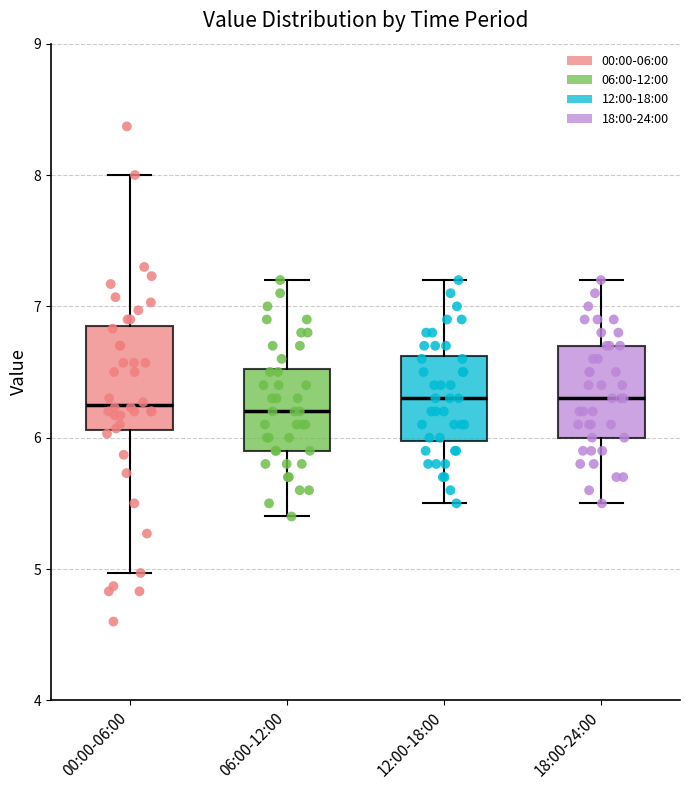

Reading left to right, read every box against the y-axis: the position of its median line, the range the box covers, and the ends of its whiskers. The values are not printed on the chart, so give them approximately, as read against the axis.

00:00-06:00: median 6.3, box 6.1 to 6.8, whiskers 5.0 to 8.0
06:00-12:00: median 6.2, box 5.9 to 6.5, whiskers 5.4 to 7.2
12:00-18:00: median 6.3, box 6.0 to 6.6, whiskers 5.5 to 7.2
18:00-24:00: median 6.3, box 6.0 to 6.7, whiskers 5.5 to 7.2